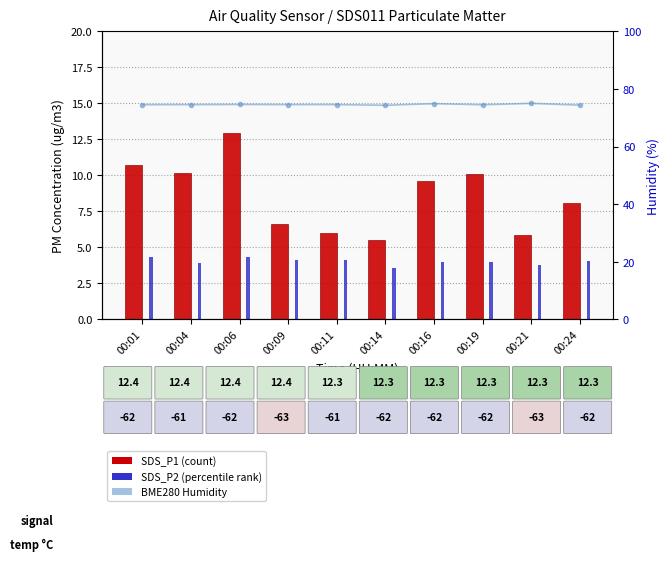

Which series changed the most between 00:04 and 00:09?

SDS_P1 (PM1)